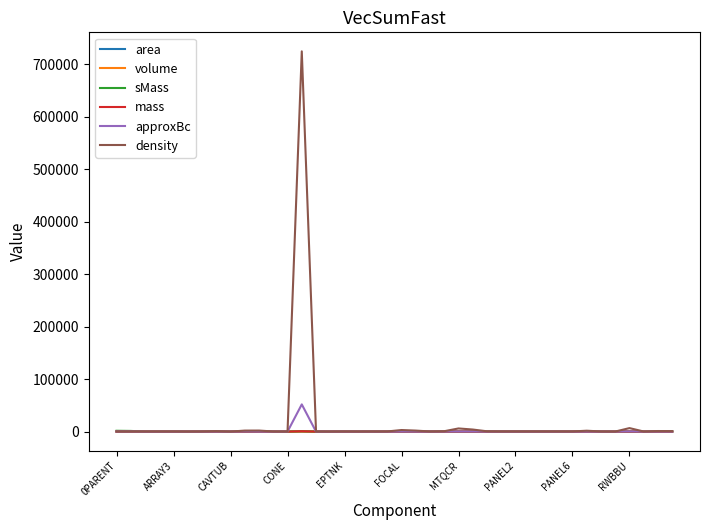

What is the average value of the sMass series?

95.9